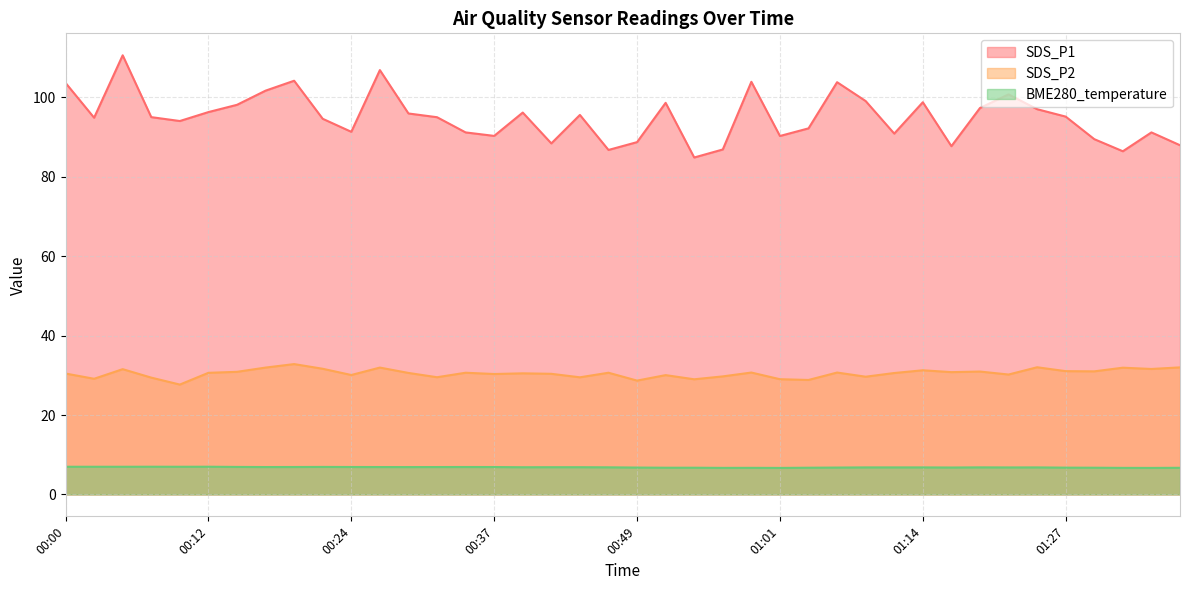

What is the difference between the maximum and minimum values in the SDS_P1 series?

25.8